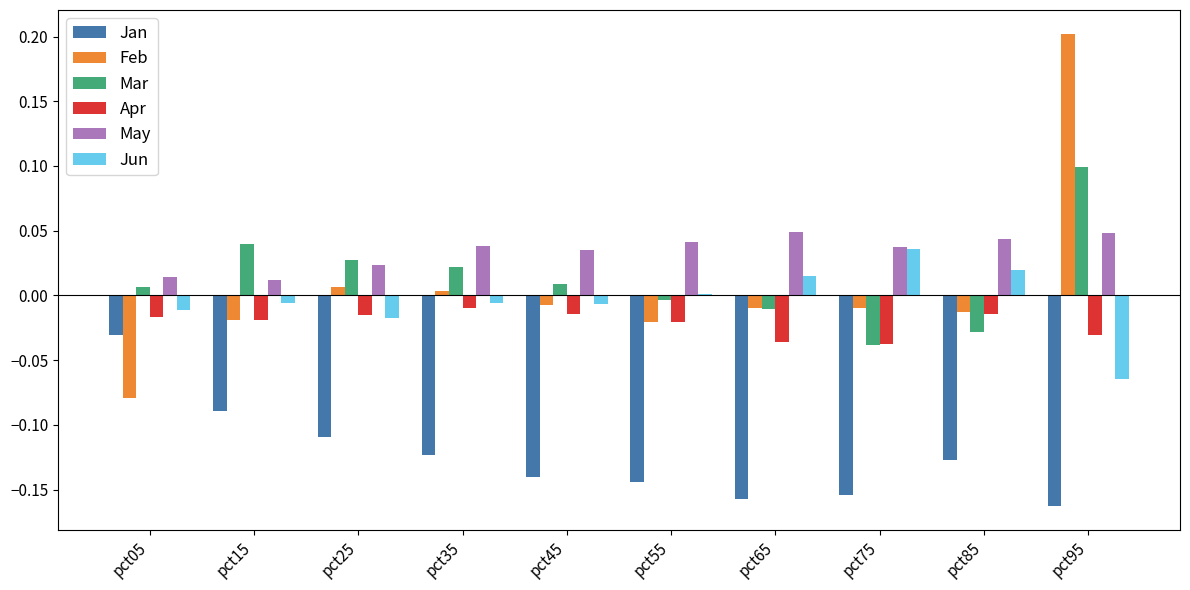

What is the sum of all Mar values?

0.1